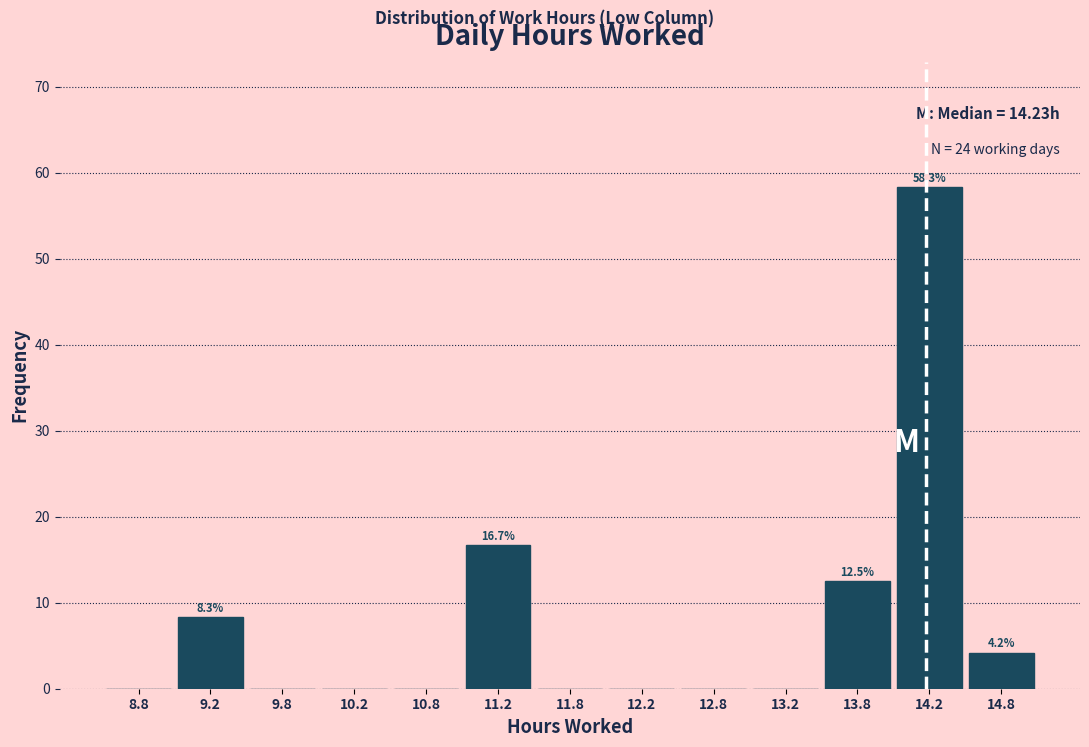

Which range on the x-axis has the tallest bar?

14.0 to 14.5